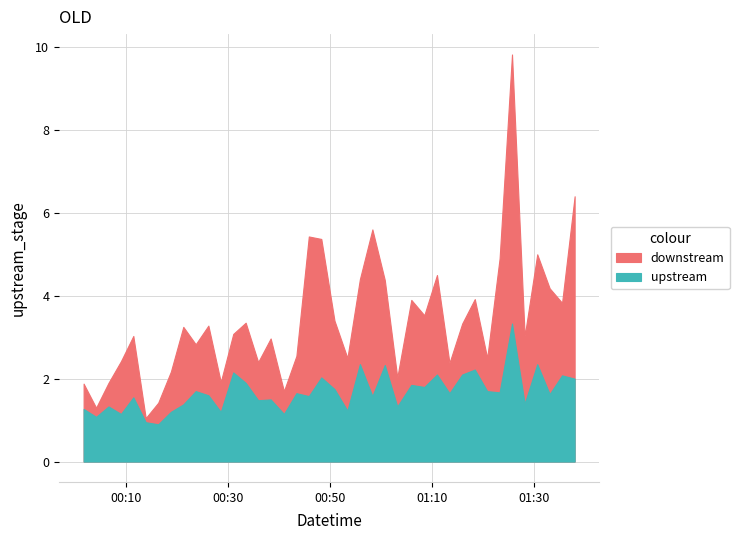

True or false: SDS_P2 and SDS_P1 intersect in this chart.

False